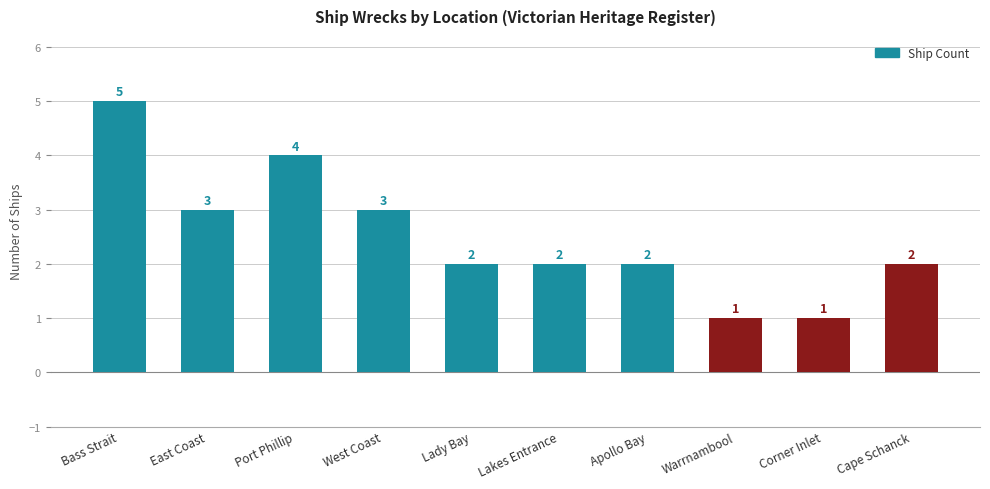

Where does the data first go above 2?

Bass Strait